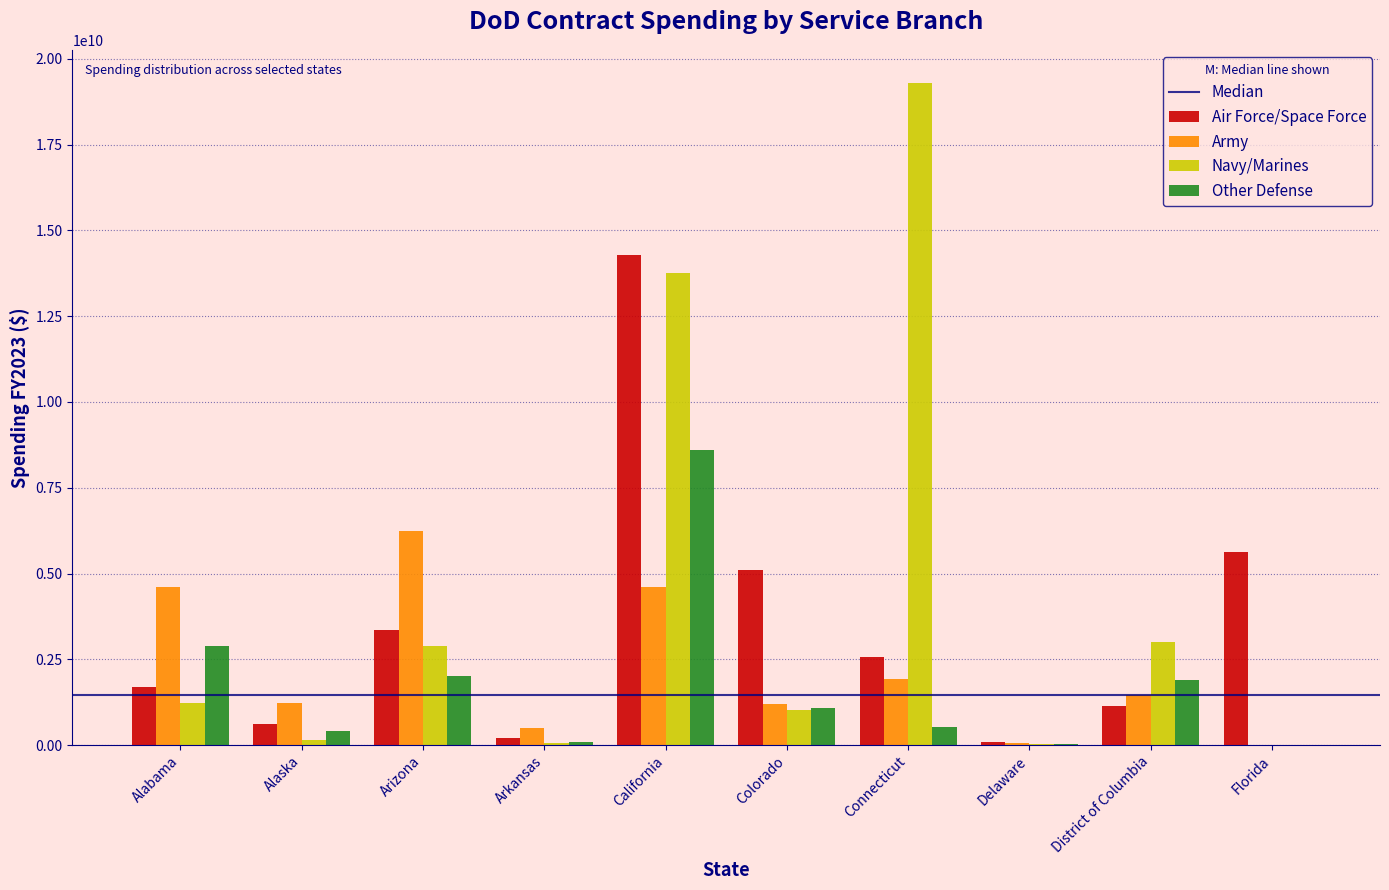

Is the value of Other Defense at California greater than the value of Army at Connecticut?

Yes